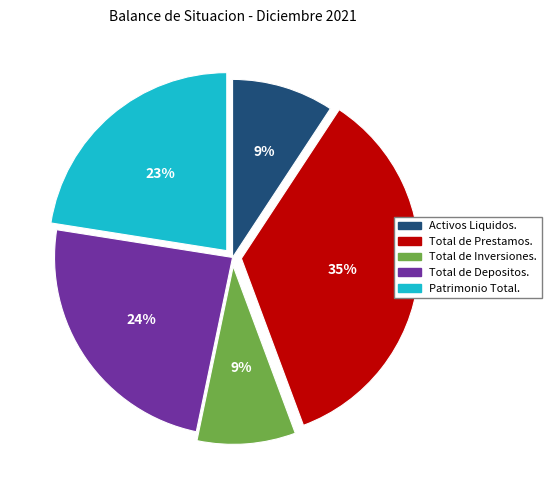

To the nearest percent, what is the average slice percentage?

20%